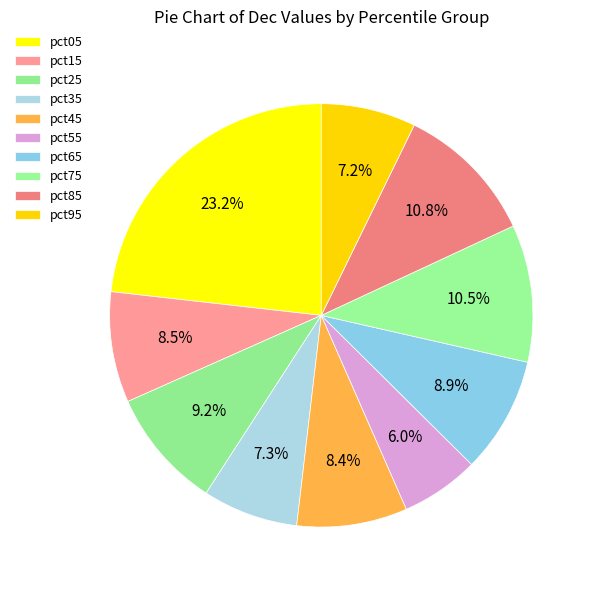

How many segments does this pie chart have?

10